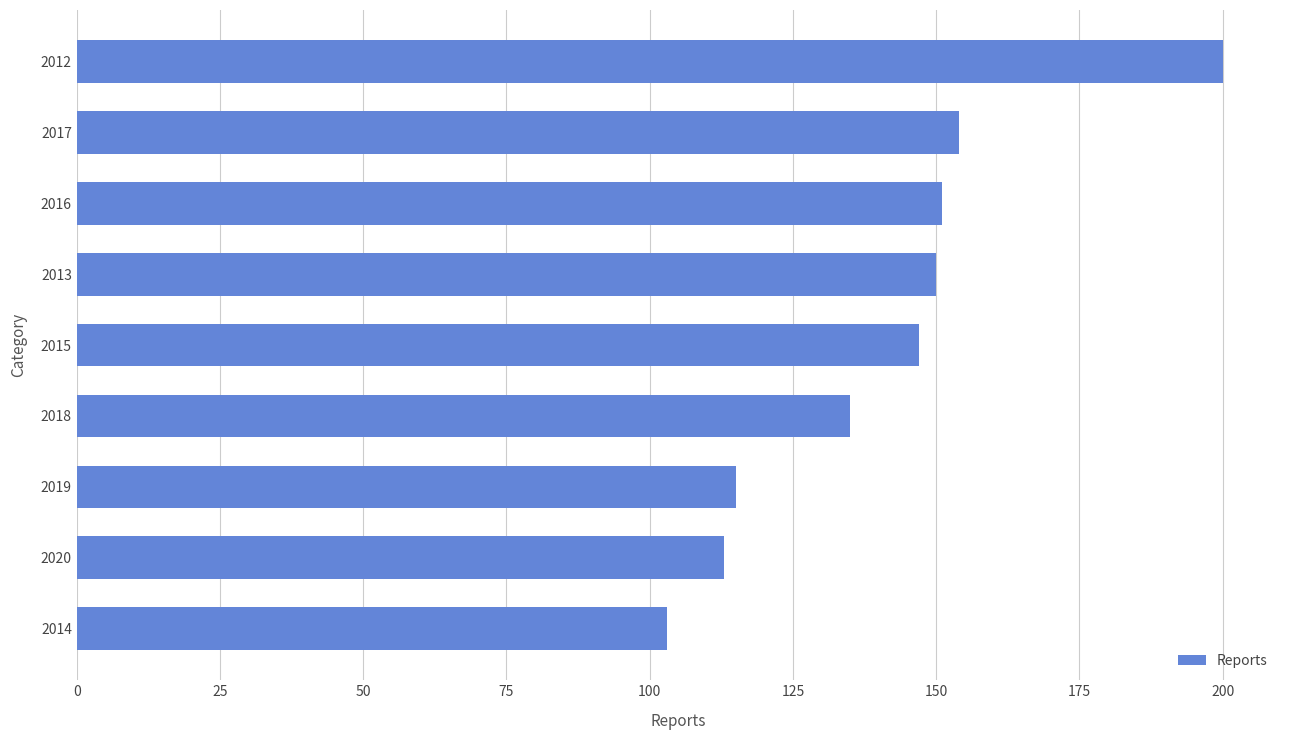

What is the average value?

141